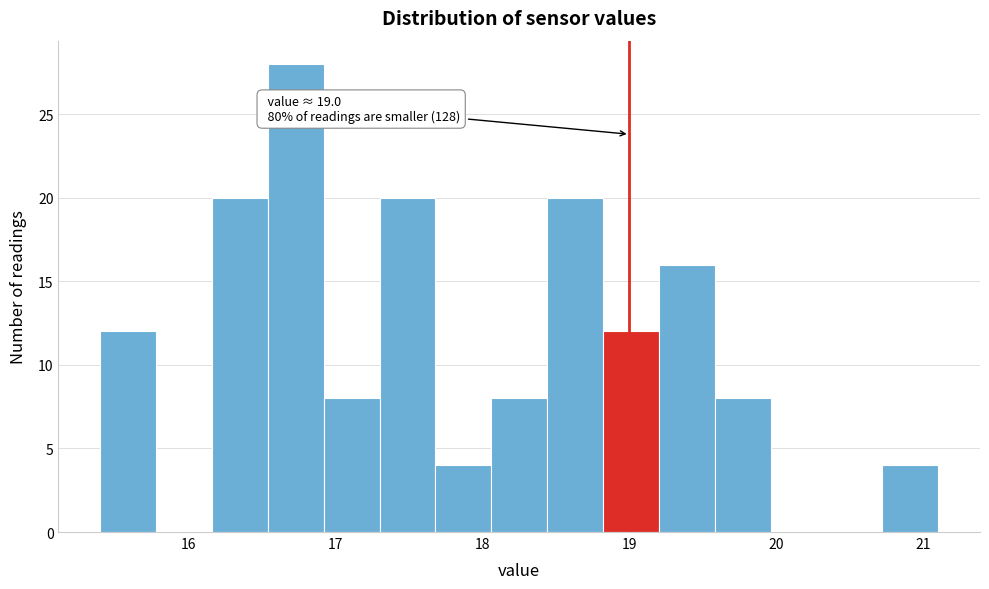

Read against the x-axis, roughly where is the centre of the tallest bar?

16.7